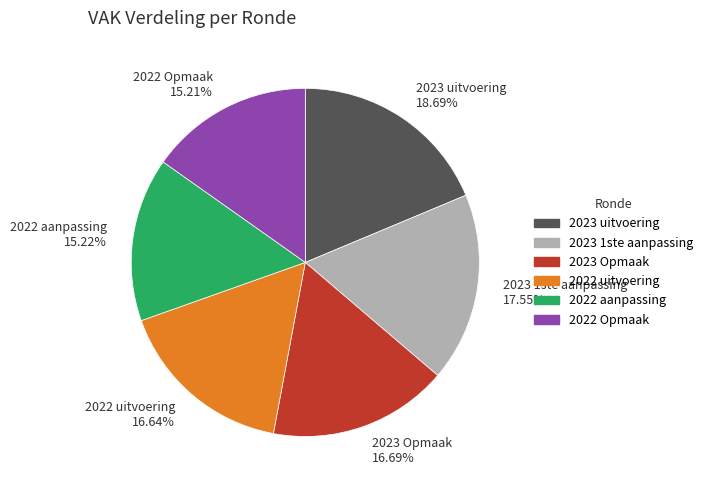

What is the total percentage of 2023 Opmaak and 2023 uitvoering?

35.4%